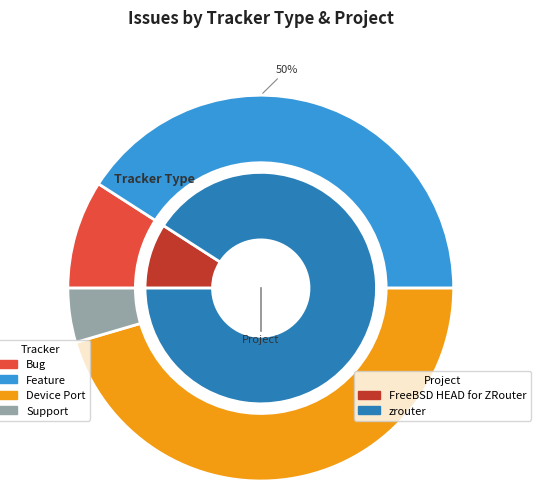

How many segments does this pie chart have?

2